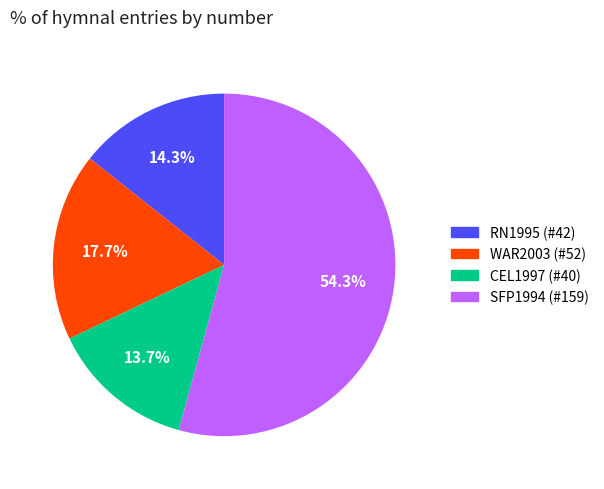

What is the smallest slice in the pie chart?

You are my God (CEL1997)